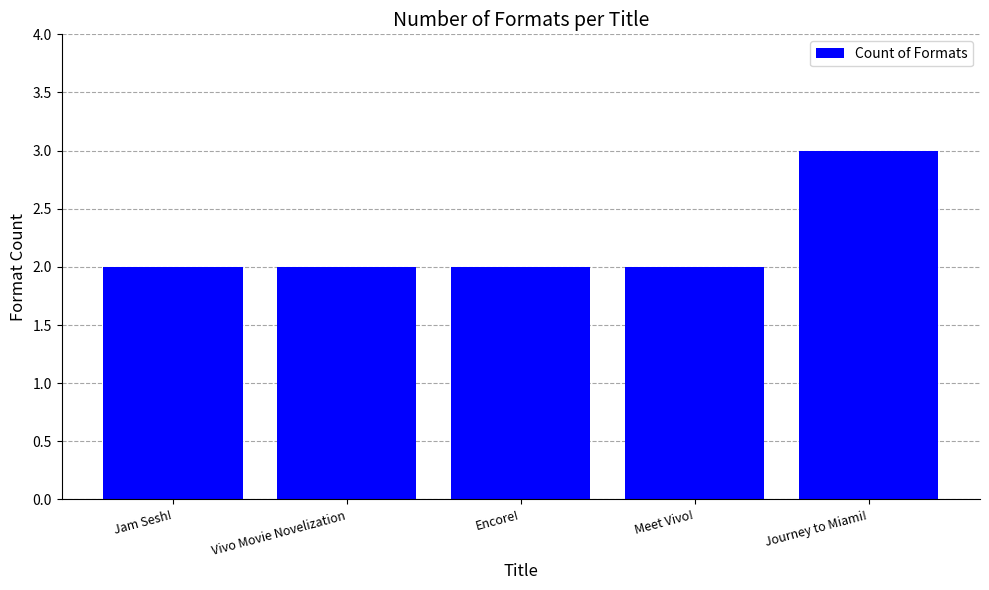

What position from the right is Jam Sesh!?

5